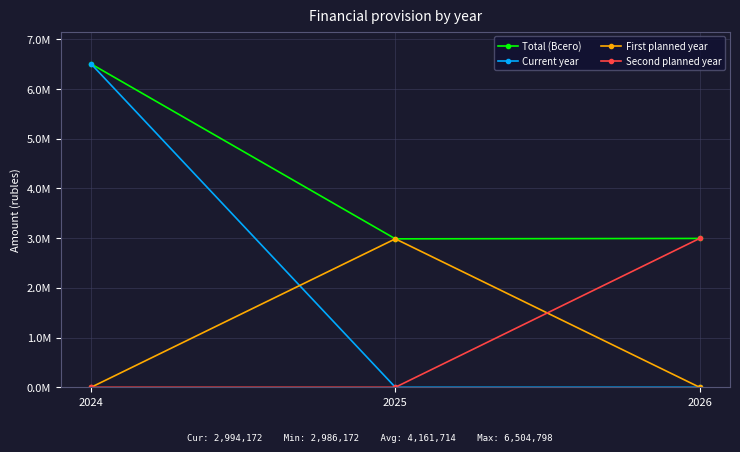

Reading left to right, extract all data points from this chart.

Total (Всего): 6504798.4	2986172.0	2994172.0
Current year: 6504798.4	0.0	0.0
First planned year: 0.0	2986172.0	0.0
Second planned year: 0.0	0.0	2994172.0